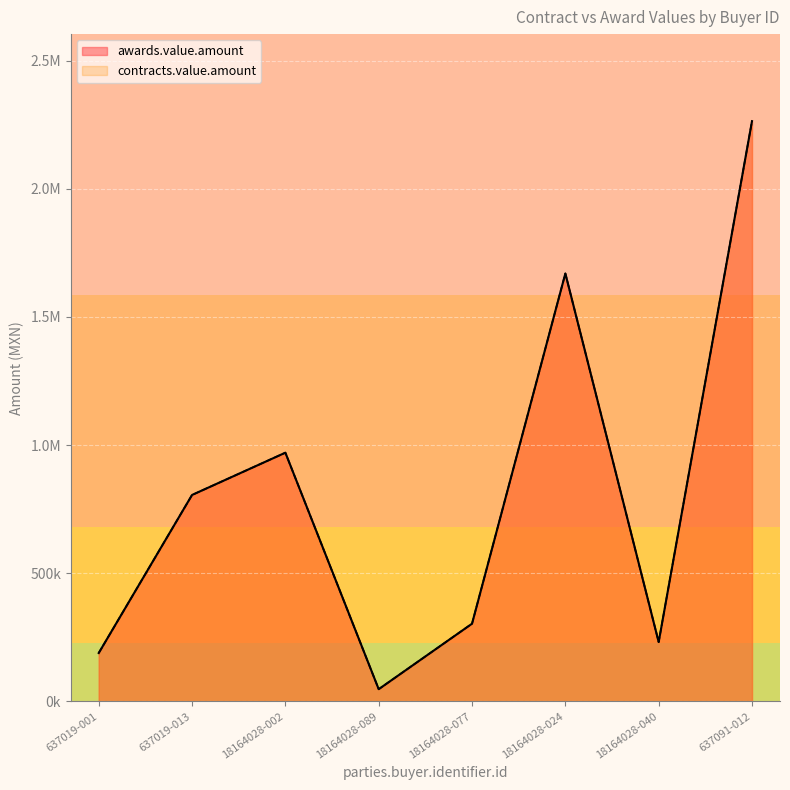

What is the total value across all series at 18164028-089?

94573.7